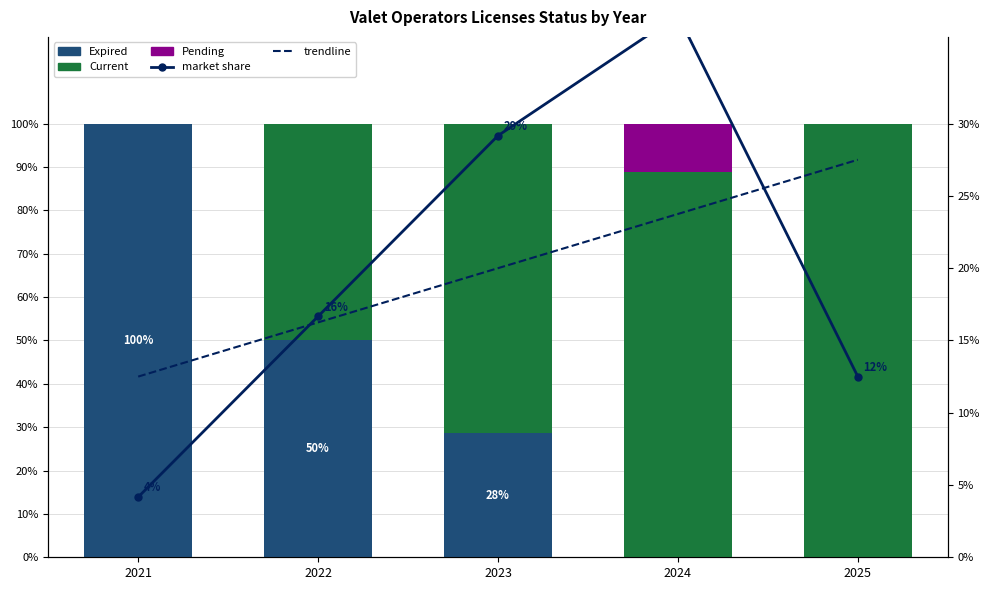

Which series has the largest total across all categories?

Current